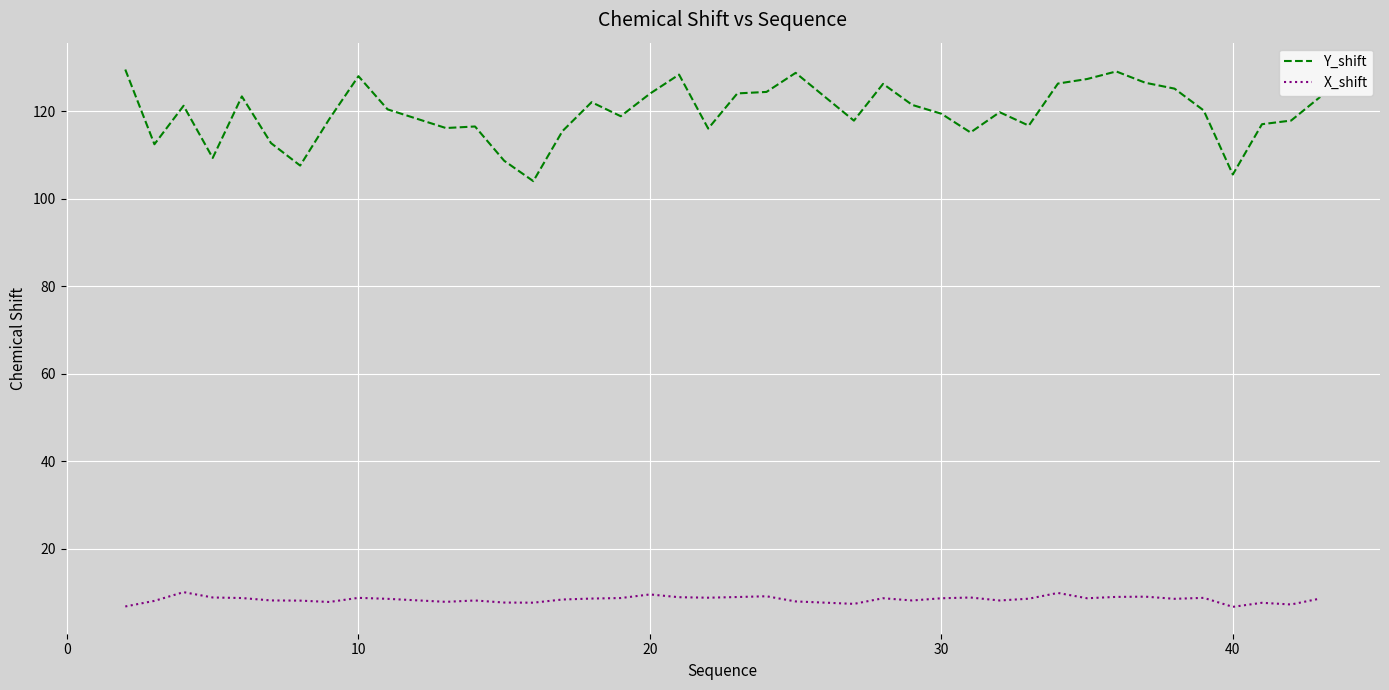

Rank the series by their maximum value, from lowest to highest.

X_shift, Y_shift